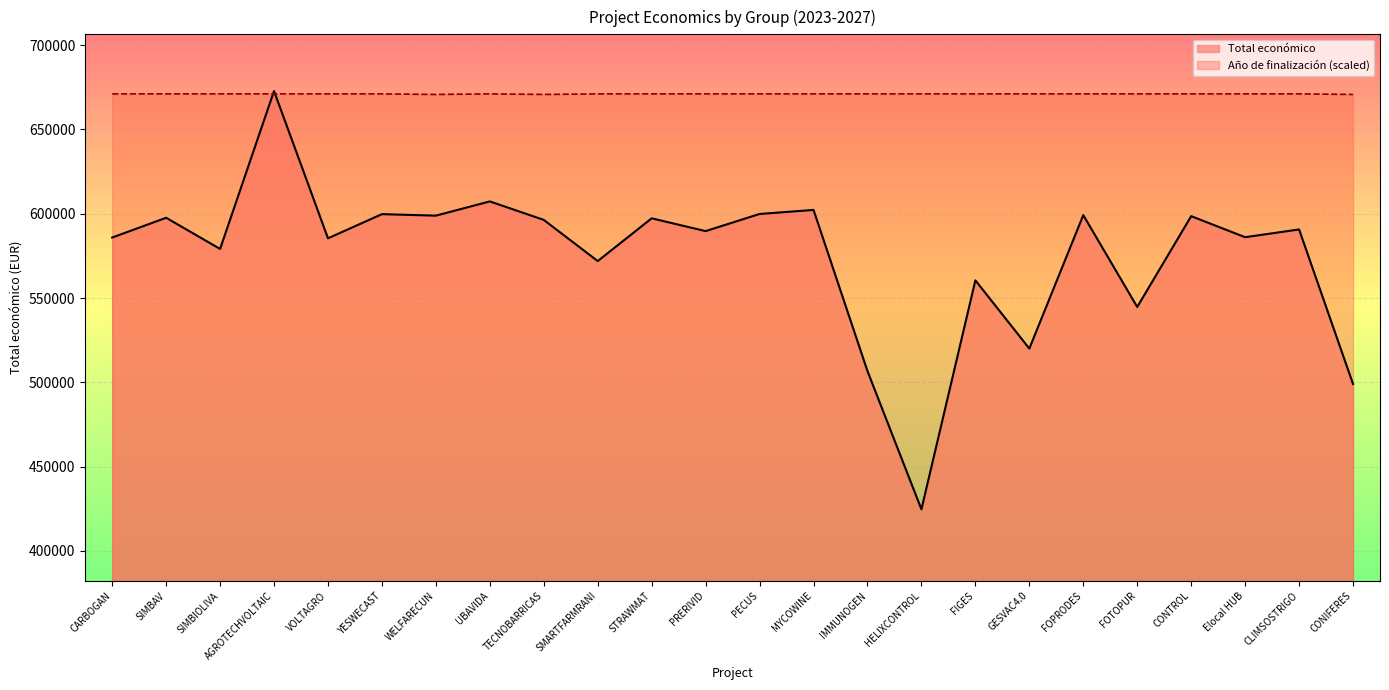

Is the value of Año de finalización at IMMUNOGEN greater than the value of Total económico at CONTROL?

Yes